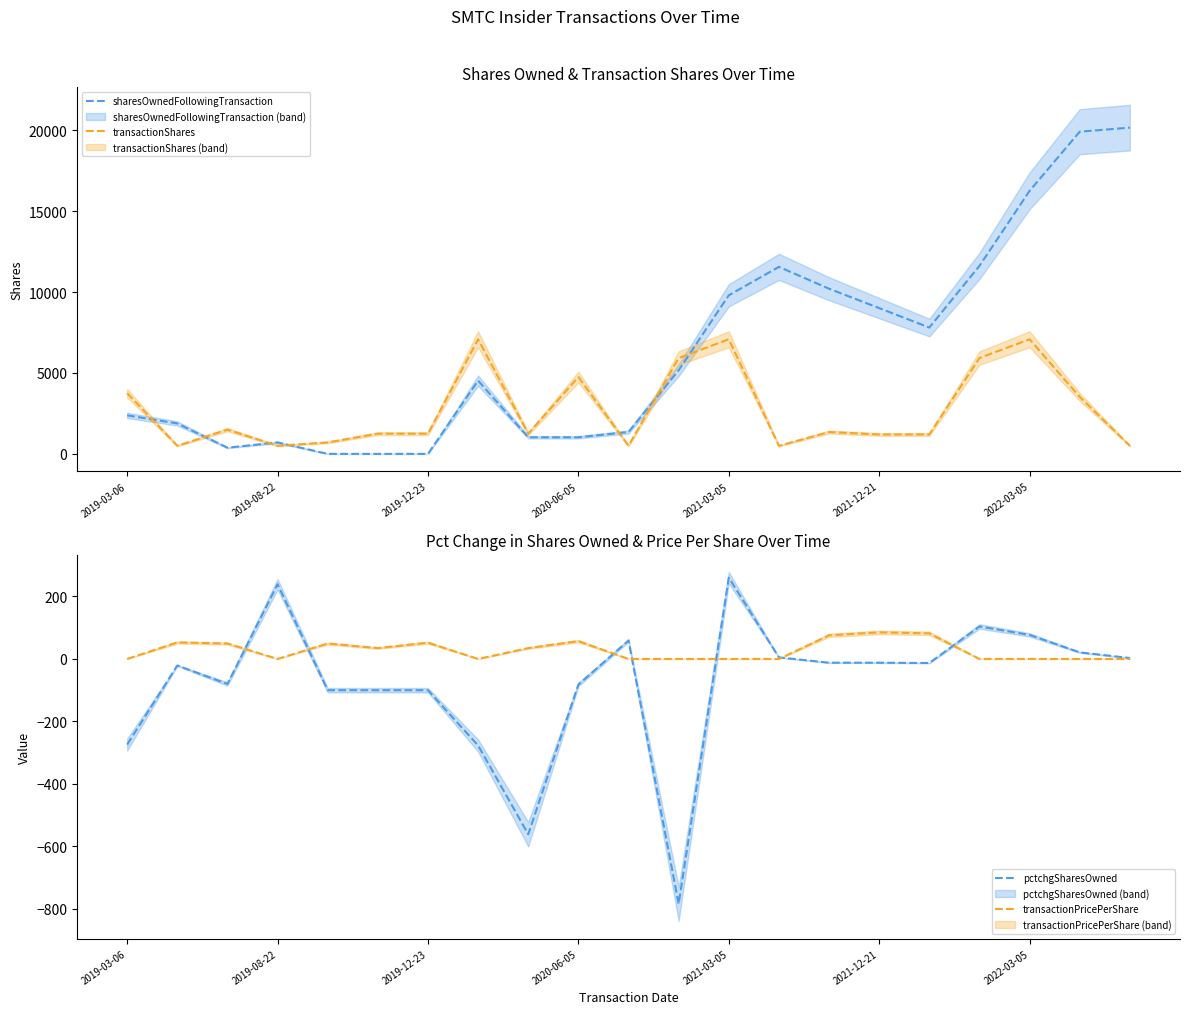

What is the maximum value for transactionShares?

7084